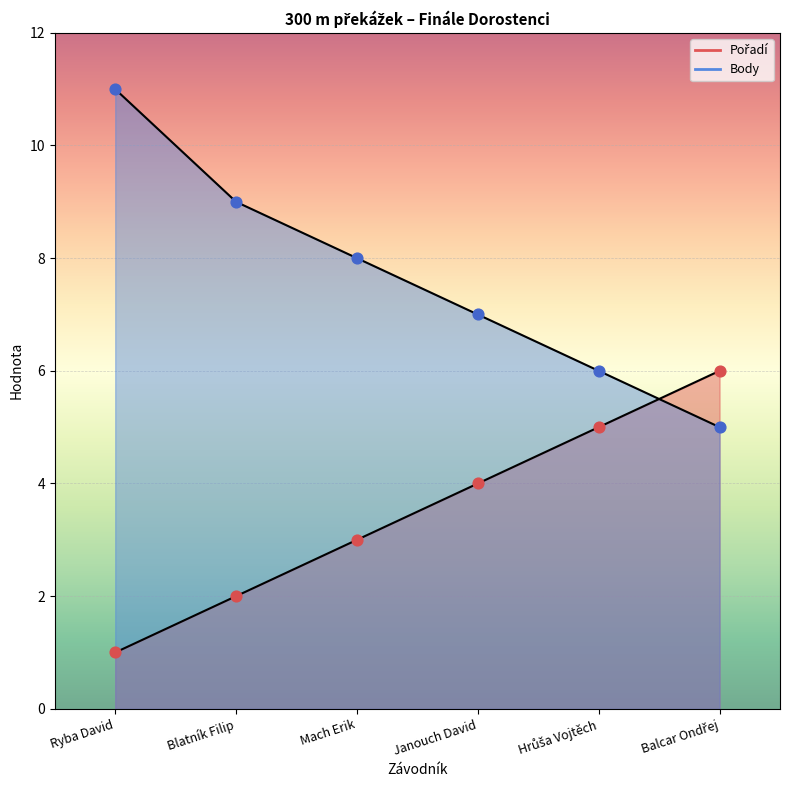

At which category is the sum across all series the highest?

Ryba David